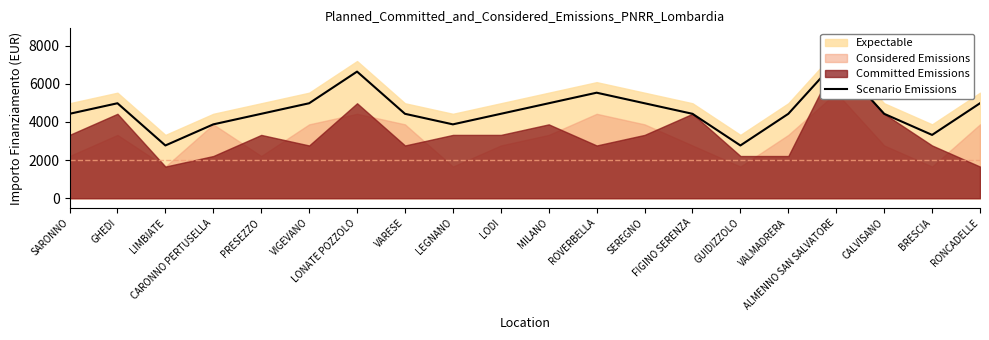

Reading right to left, transcribe all the data shown in this chart.

RONCADELLE=4977	BRESCIA=3318	CALVISANO=4424	ALMENNO SAN SALVATORE=7189	VALMADRERA=4424	GUIDIZZOLO=2765	FIGINO SERENZA=4424	SEREGNO=4977	ROVERBELLA=5530	MILANO=4977	LODI=4424	LEGNANO=3871	VARESE=4424	LONATE POZZOLO=6636	VIGEVANO=4977	PRESEZZO=4424	CARONNO PERTUSELLA=3871	LIMBIATE=2765	GHEDI=4977	SARONNO=4424